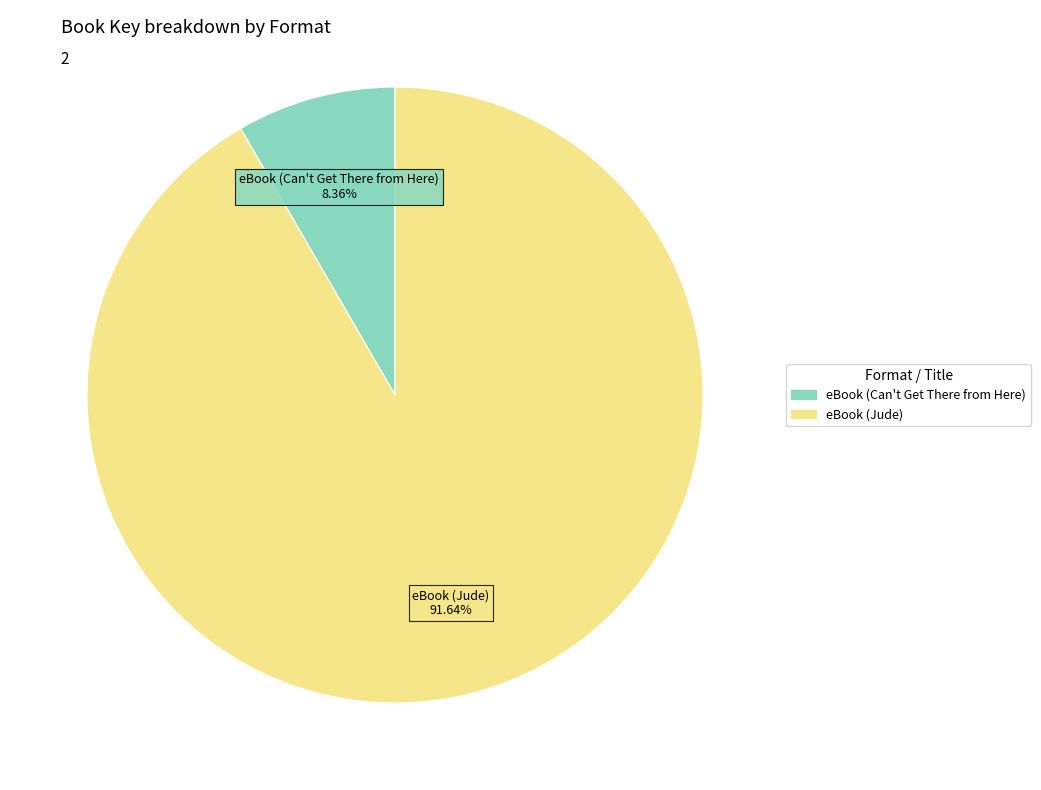

To the nearest percent, what percentage of the pie is eBook (Can't Get There from Here)?

8%